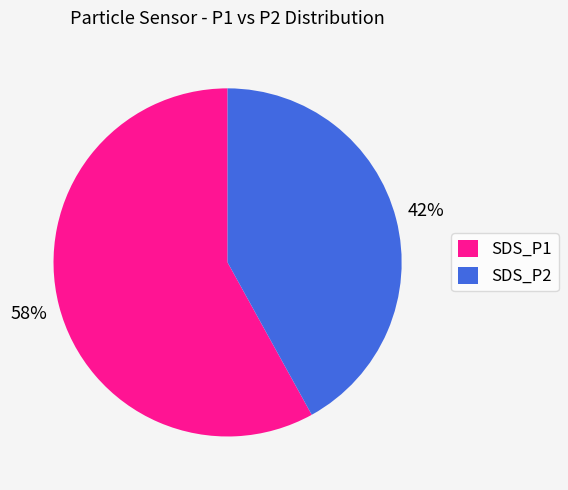

The SDS_P2 slice represents 33% of the pie. True or false?

False